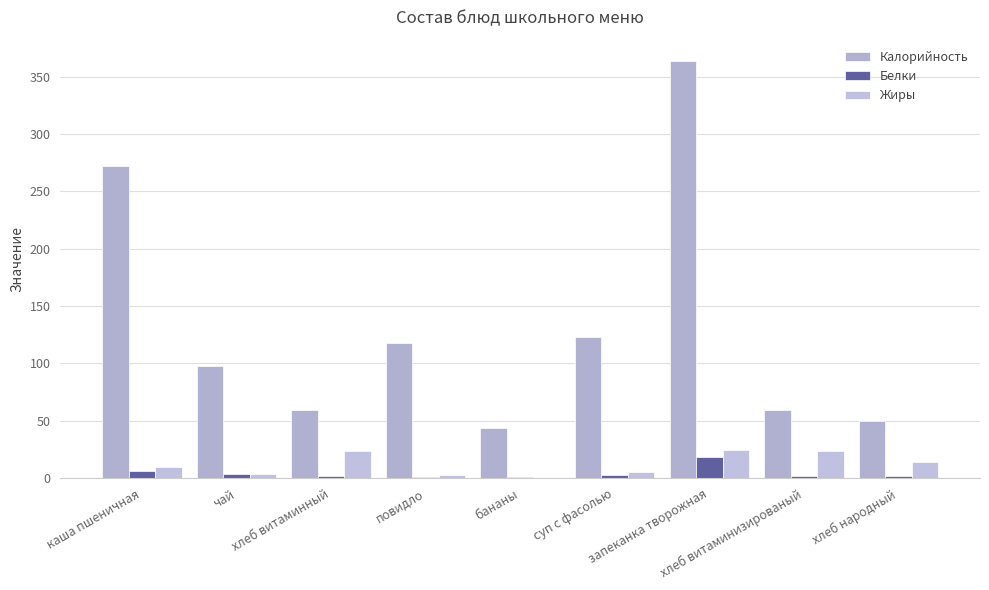

Which category has the lowest value in the Жиры series?

бананы